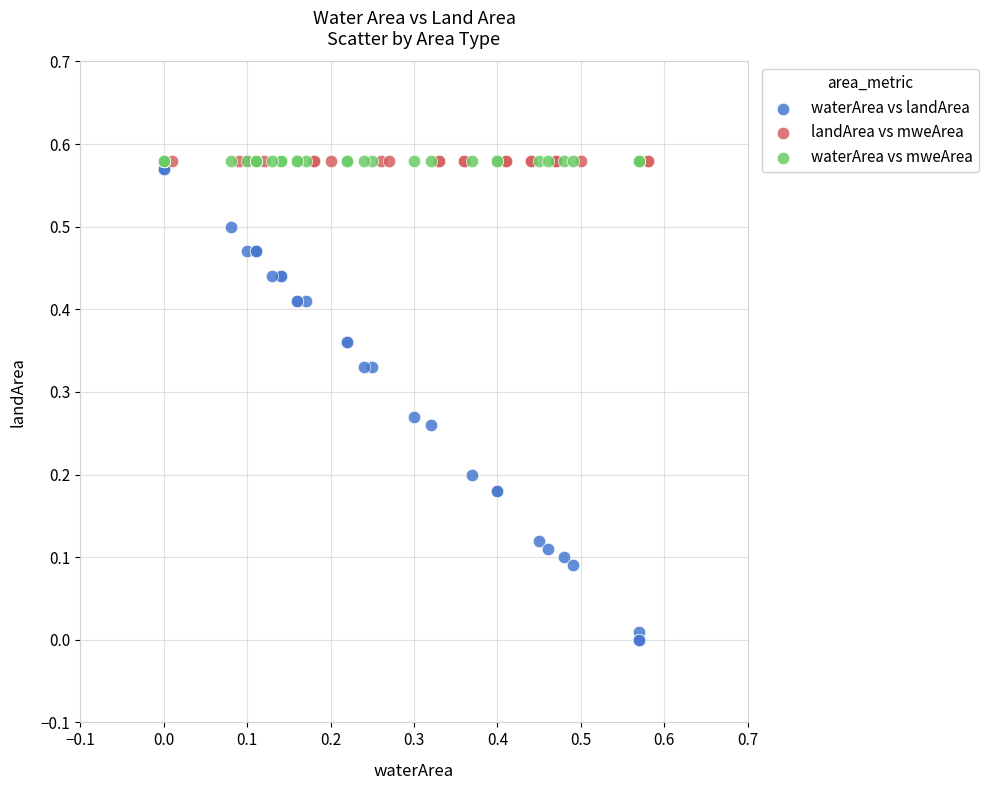

Which series reaches the minimum Y coordinate?

waterArea vs landArea